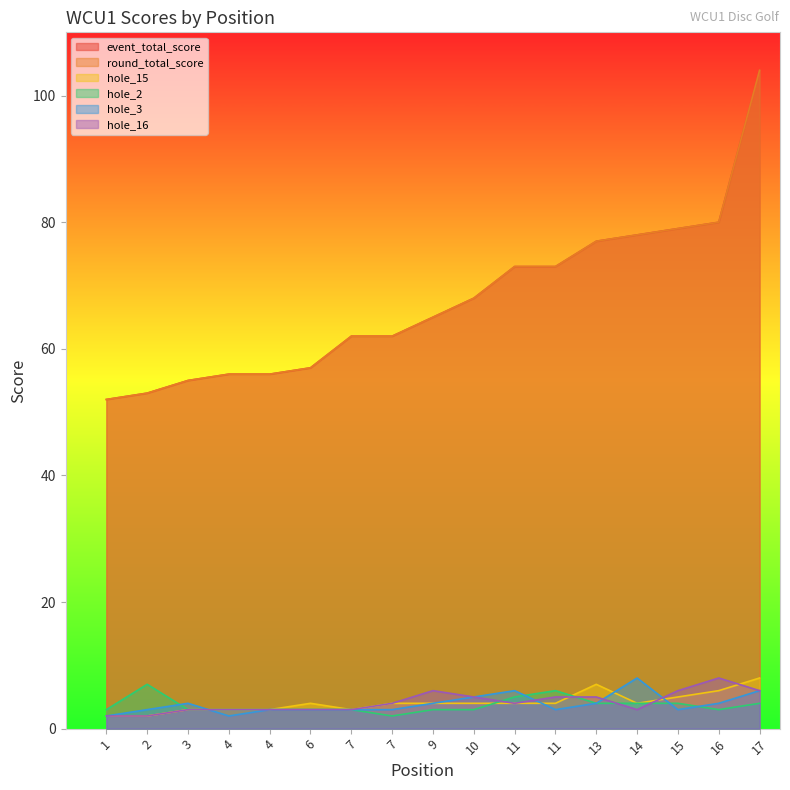

How many interior local peaks does the hole_16 series have?

2